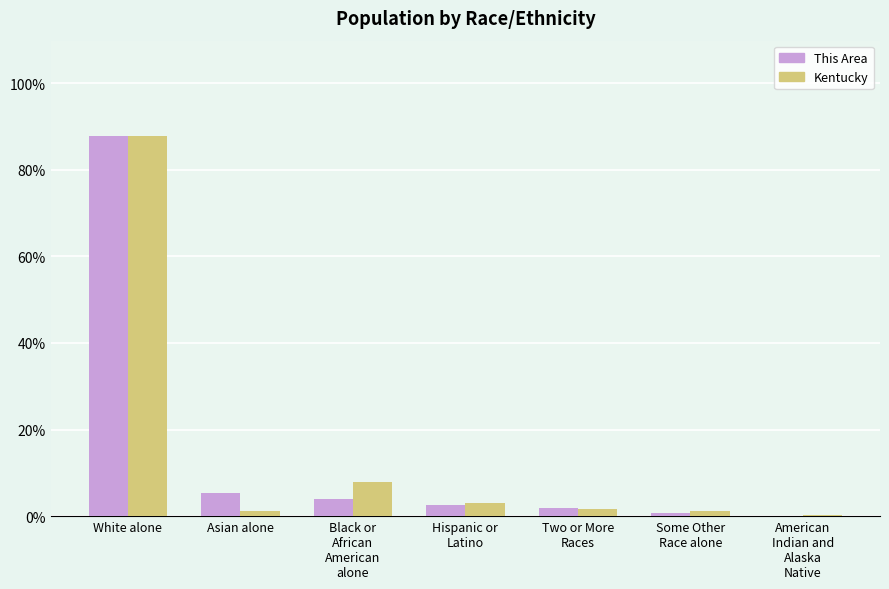

Is it true that This Area equals 87.8 at White alone?

True